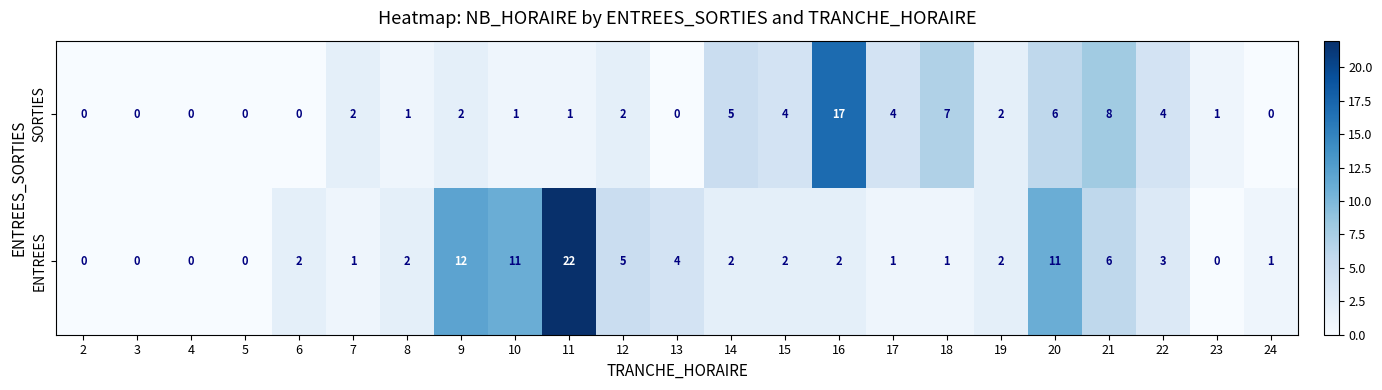

Is it true that SORTIES equals 2 at 11?

False